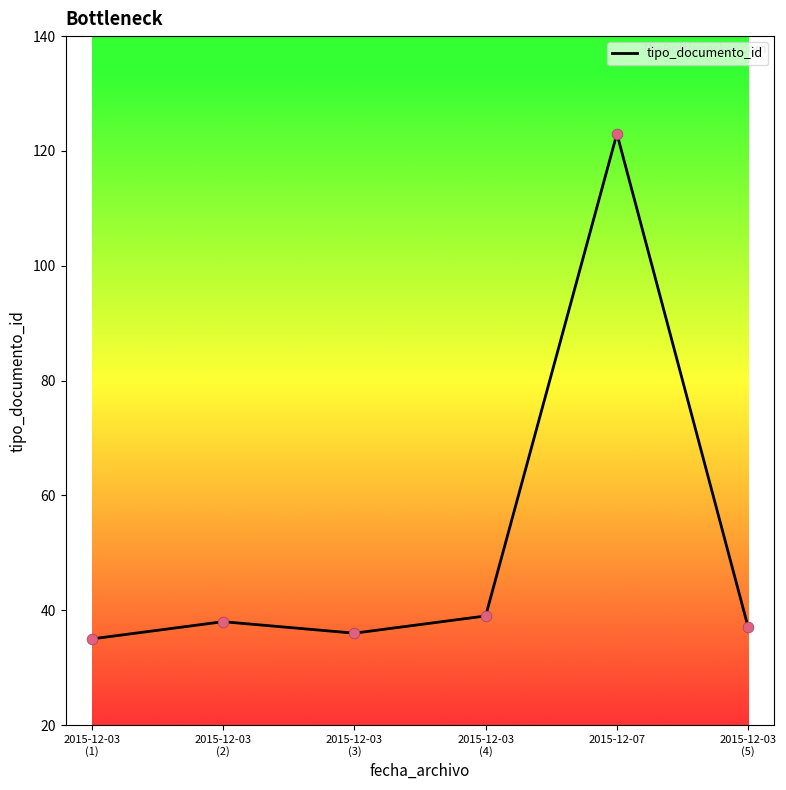

Between 2015-12-03
(1) and 2015-12-03
(3), which is larger?

2015-12-03
(3)